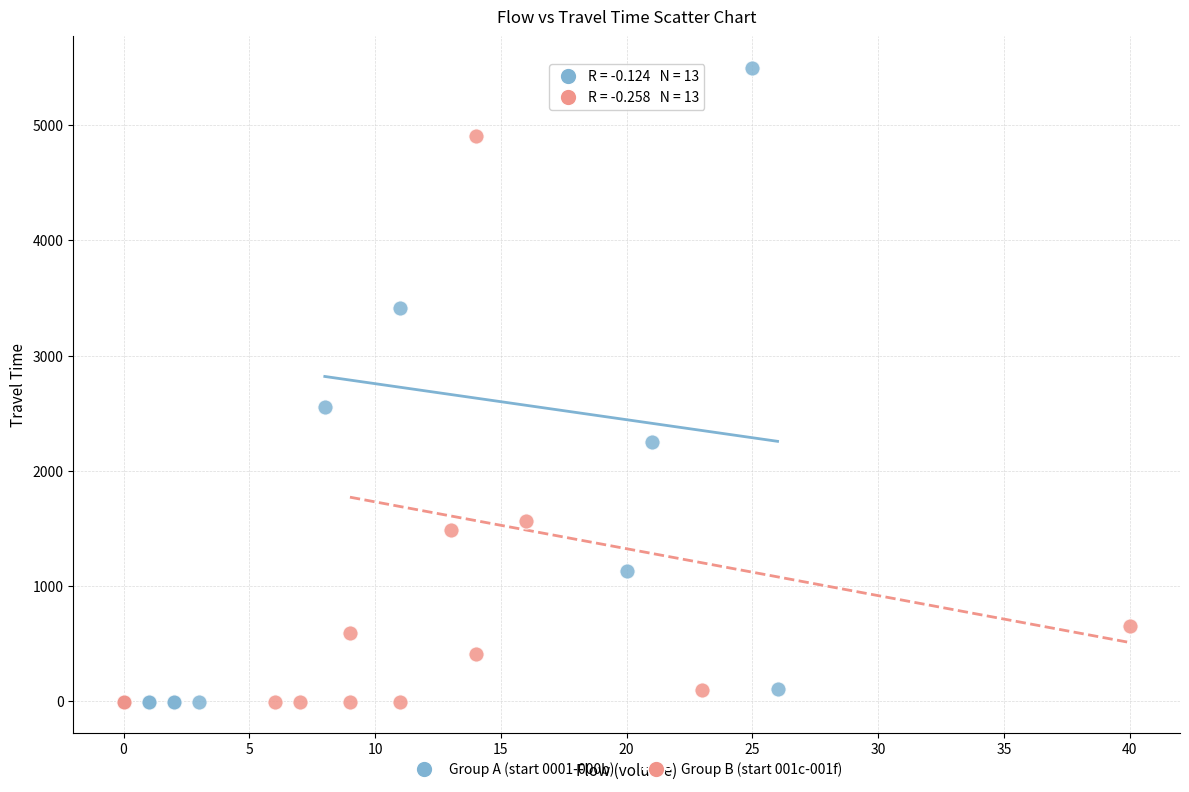

What are all the series names shown in the legend?

Group A (start 0001-000b), Group B (start 001c-001f)